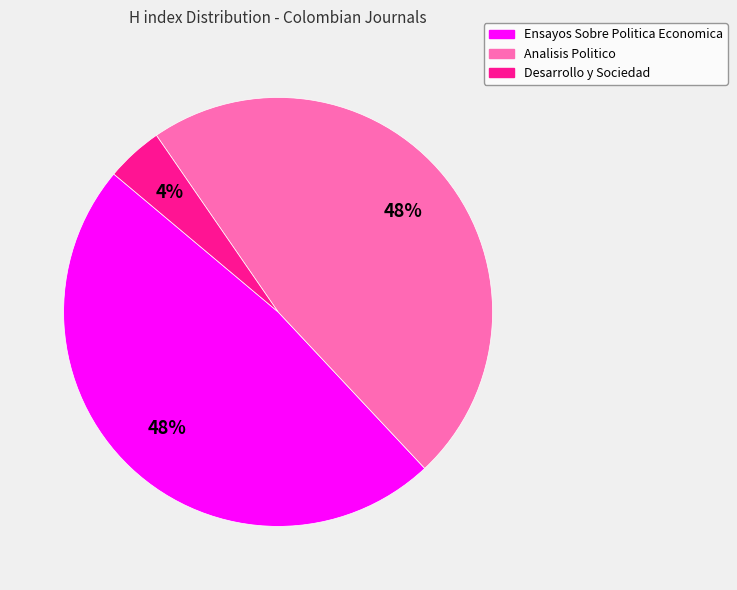

Approximately how many times larger is the value at Analisis Politico compared to Ensayos Sobre Politica Economica?

1.0